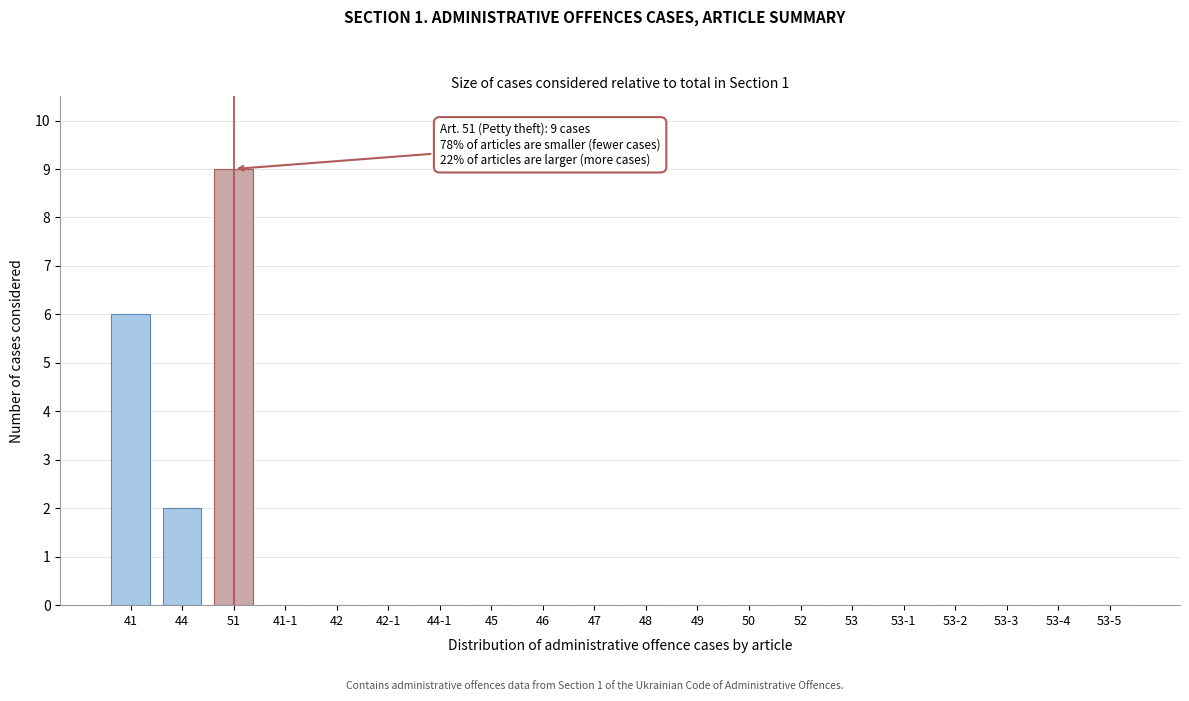

Reading left to right, transcribe all the data shown in this chart.

41=6	44=2	51=9	41-1=0	42=0	42-1=0	44-1=0	45=0	46=0	47=0	48=0	49=0	50=0	52=0	53=0	53-1=0	53-2=0	53-3=0	53-4=0	53-5=0